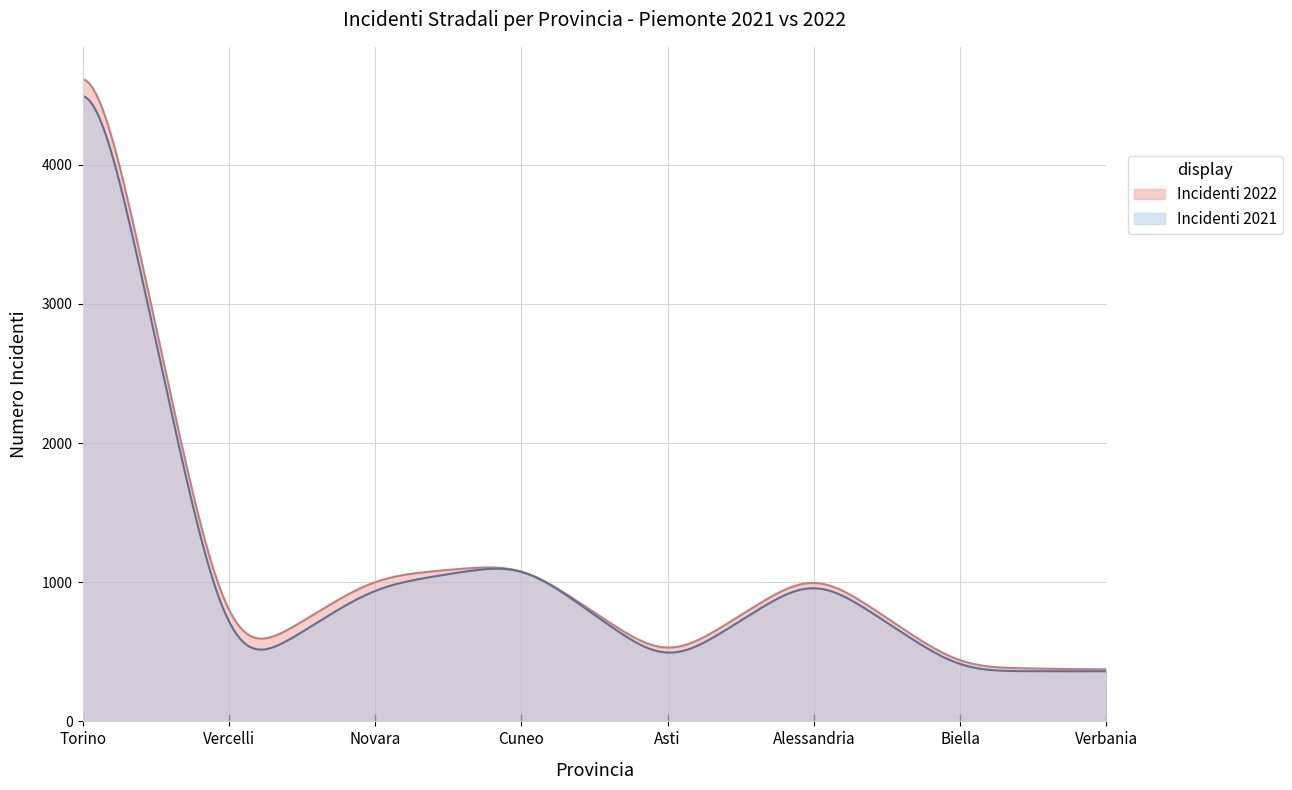

Which series has the widest spread of values?

Incidenti 2022